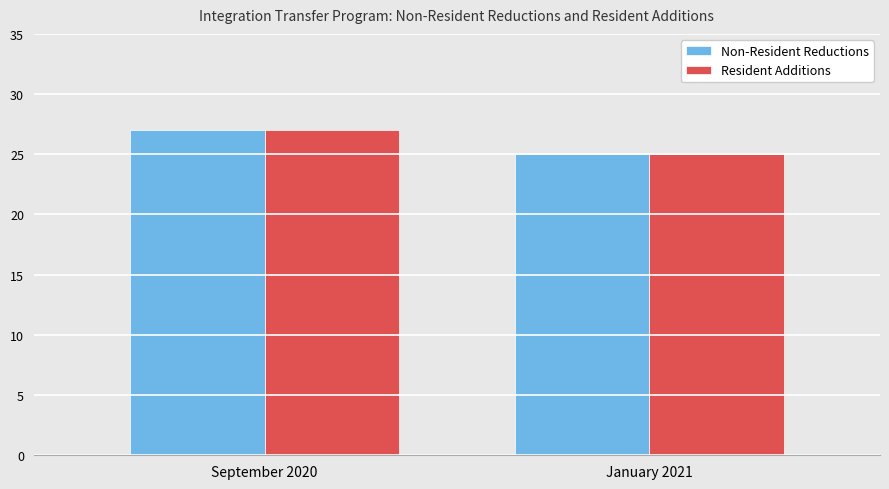

What is the greatest value displayed?

27